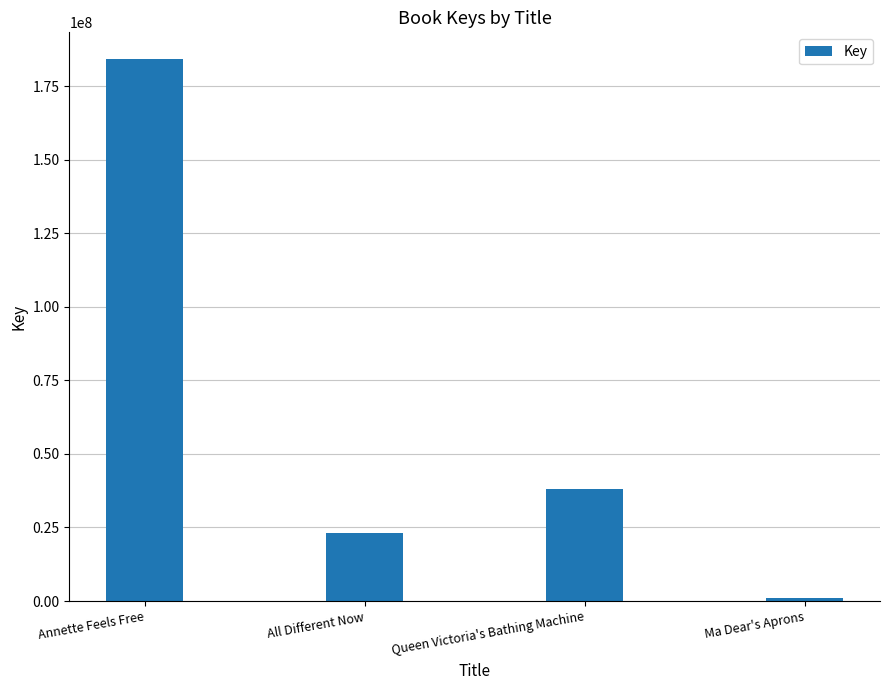

What is the difference between the values at All Different Now and Annette Feels Free?

160876607